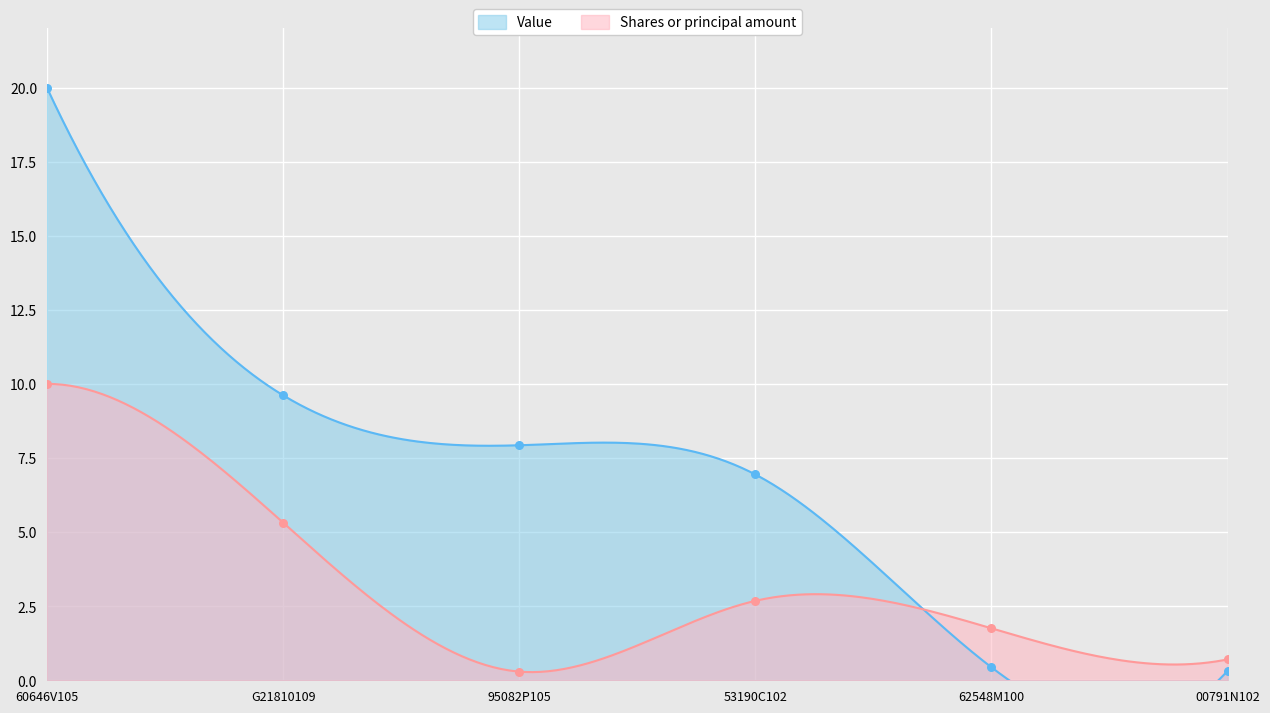

Which series contains the lowest Y value?

Shares or principal amount